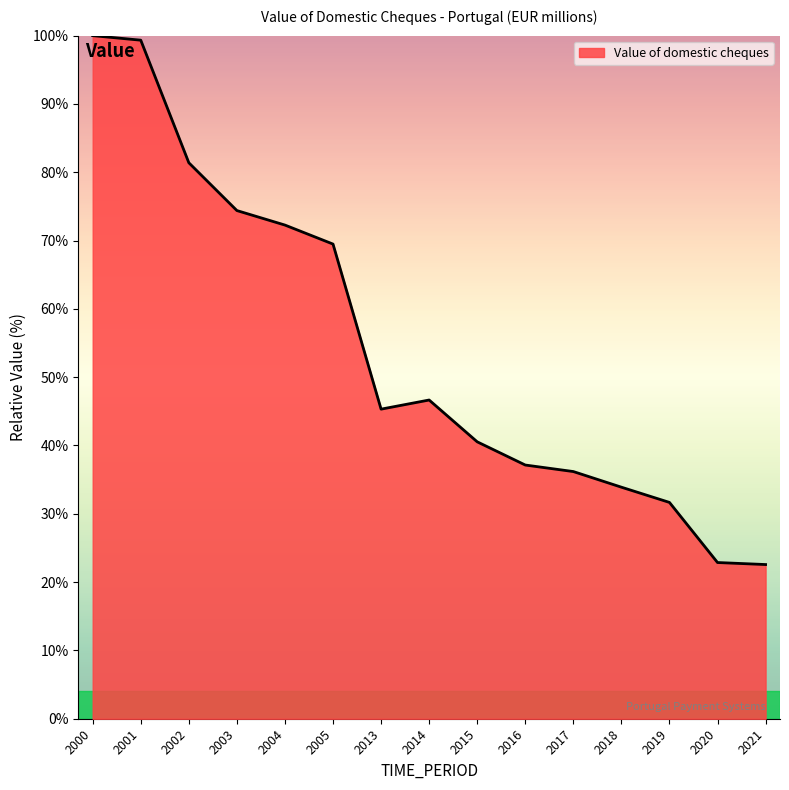

What is the ratio of the value at 2003 to the value at 2005?

1.1